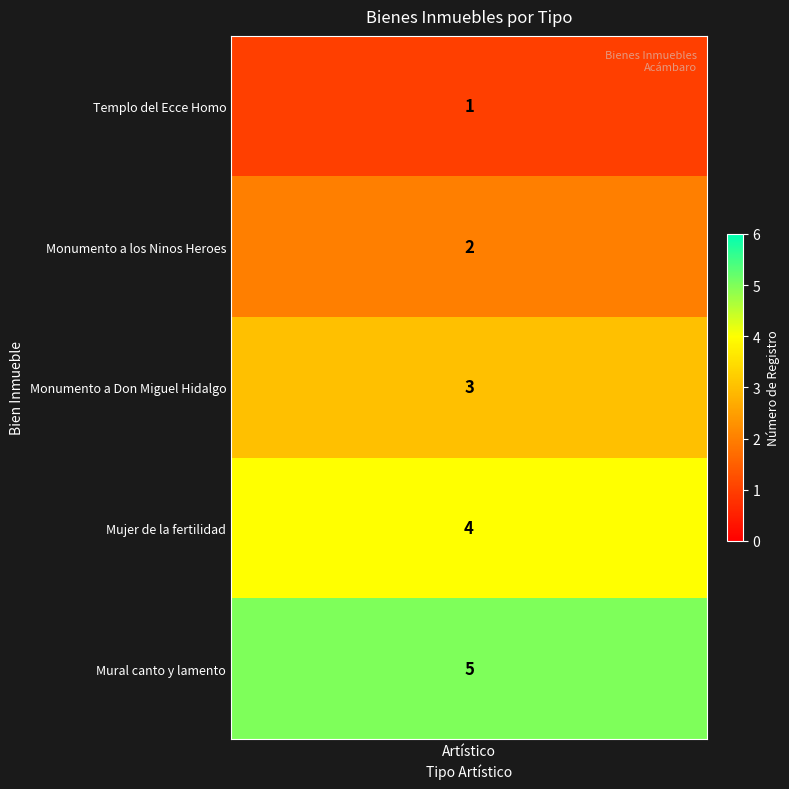

The chart shows a value of 2 at 1. True or false?

True